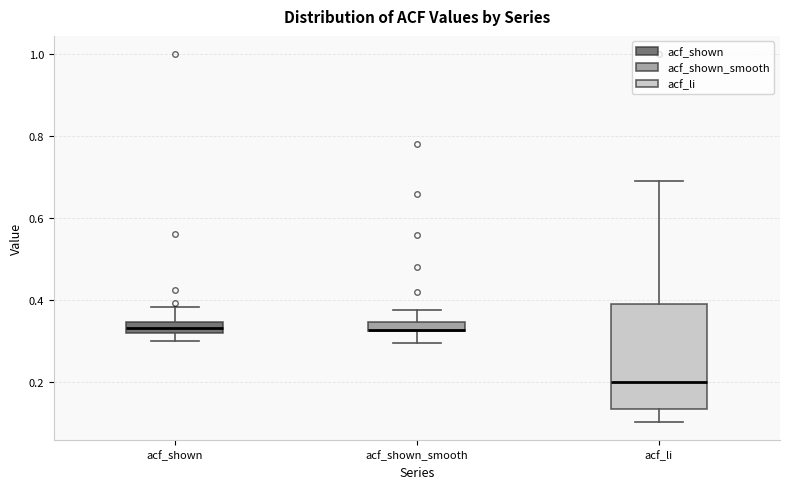

Where does the upper whisker of the box for acf_shown end on the y-axis? The values are not printed on the chart, so give them approximately, as read against the axis.

0.38